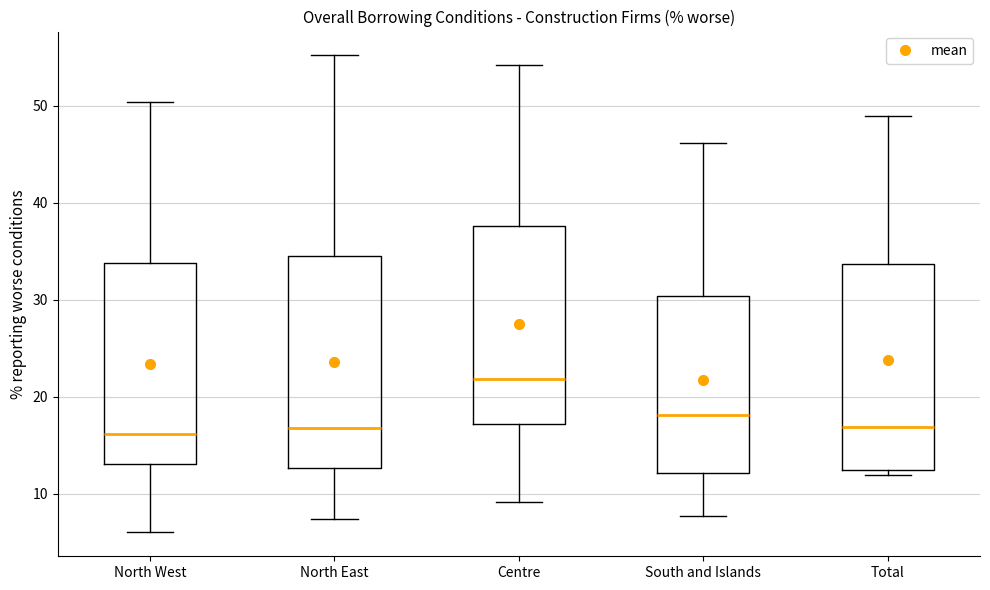

Where does the upper whisker of the box for North West end on the y-axis? The values are not printed on the chart, so give them approximately, as read against the axis.

50